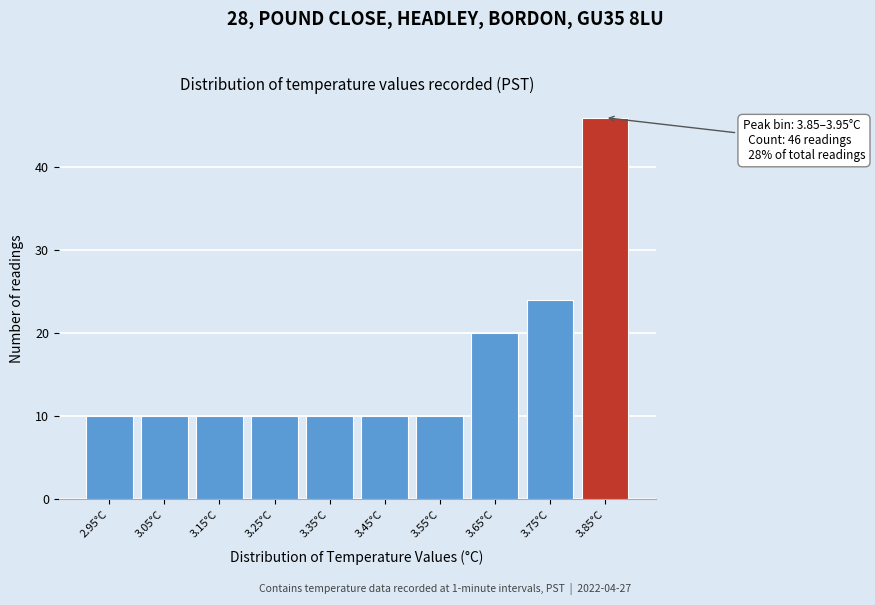

Reading left to right, transcribe all the data shown in this chart.

10	10	10	10	10	10	10	20	24	46